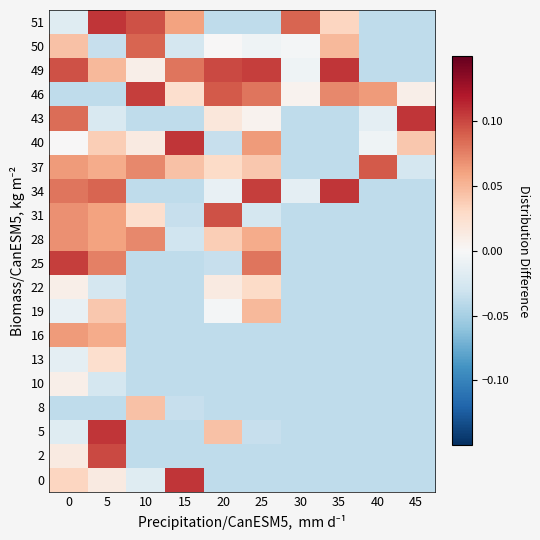

Reading left to right, extract all data points from this chart.

0: 0=0.0	5=0.0	10=-0.0	15=0.1	20=-0.0	25=-0.0	30=-0.0	35=-0.0	40=-0.0	45=-0.0
2: 0=0.0	5=0.1	10=-0.0	15=-0.0	20=-0.0	25=-0.0	30=-0.0	35=-0.0	40=-0.0	45=-0.0
5: 0=-0.0	5=0.1	10=-0.0	15=-0.0	20=0.0	25=-0.0	30=-0.0	35=-0.0	40=-0.0	45=-0.0
8: 0=-0.0	5=-0.0	10=0.0	15=-0.0	20=-0.0	25=-0.0	30=-0.0	35=-0.0	40=-0.0	45=-0.0
10: 0=0.0	5=-0.0	10=-0.0	15=-0.0	20=-0.0	25=-0.0	30=-0.0	35=-0.0	40=-0.0	45=-0.0
13: 0=-0.0	5=0.0	10=-0.0	15=-0.0	20=-0.0	25=-0.0	30=-0.0	35=-0.0	40=-0.0	45=-0.0
16: 0=0.1	5=0.1	10=-0.0	15=-0.0	20=-0.0	25=-0.0	30=-0.0	35=-0.0	40=-0.0	45=-0.0
19: 0=-0.0	5=0.0	10=-0.0	15=-0.0	20=-0.0	25=0.0	30=-0.0	35=-0.0	40=-0.0	45=-0.0
22: 0=0.0	5=-0.0	10=-0.0	15=-0.0	20=0.0	25=0.0	30=-0.0	35=-0.0	40=-0.0	45=-0.0
25: 0=0.1	5=0.1	10=-0.0	15=-0.0	20=-0.0	25=0.1	30=-0.0	35=-0.0	40=-0.0	45=-0.0
28: 0=0.1	5=0.1	10=0.1	15=-0.0	20=0.0	25=0.1	30=-0.0	35=-0.0	40=-0.0	45=-0.0
31: 0=0.1	5=0.1	10=0.0	15=-0.0	20=0.1	25=-0.0	30=-0.0	35=-0.0	40=-0.0	45=-0.0
34: 0=0.1	5=0.1	10=-0.0	15=-0.0	20=-0.0	25=0.1	30=-0.0	35=0.1	40=-0.0	45=-0.0
37: 0=0.1	5=0.1	10=0.1	15=0.0	20=0.0	25=0.0	30=-0.0	35=-0.0	40=0.1	45=-0.0
40: 0=0.0	5=0.0	10=0.0	15=0.1	20=-0.0	25=0.1	30=-0.0	35=-0.0	40=-0.0	45=0.0
43: 0=0.1	5=-0.0	10=-0.0	15=-0.0	20=0.0	25=0.0	30=-0.0	35=-0.0	40=-0.0	45=0.1
46: 0=-0.0	5=-0.0	10=0.1	15=0.0	20=0.1	25=0.1	30=0.0	35=0.1	40=0.1	45=0.0
49: 0=0.1	5=0.0	10=0.0	15=0.1	20=0.1	25=0.1	30=-0.0	35=0.1	40=-0.0	45=-0.0
50: 0=0.0	5=-0.0	10=0.1	15=-0.0	20=0.0	25=-0.0	30=-0.0	35=0.0	40=-0.0	45=-0.0
51: 0=-0.0	5=0.1	10=0.1	15=0.1	20=-0.0	25=-0.0	30=0.1	35=0.0	40=-0.0	45=-0.0